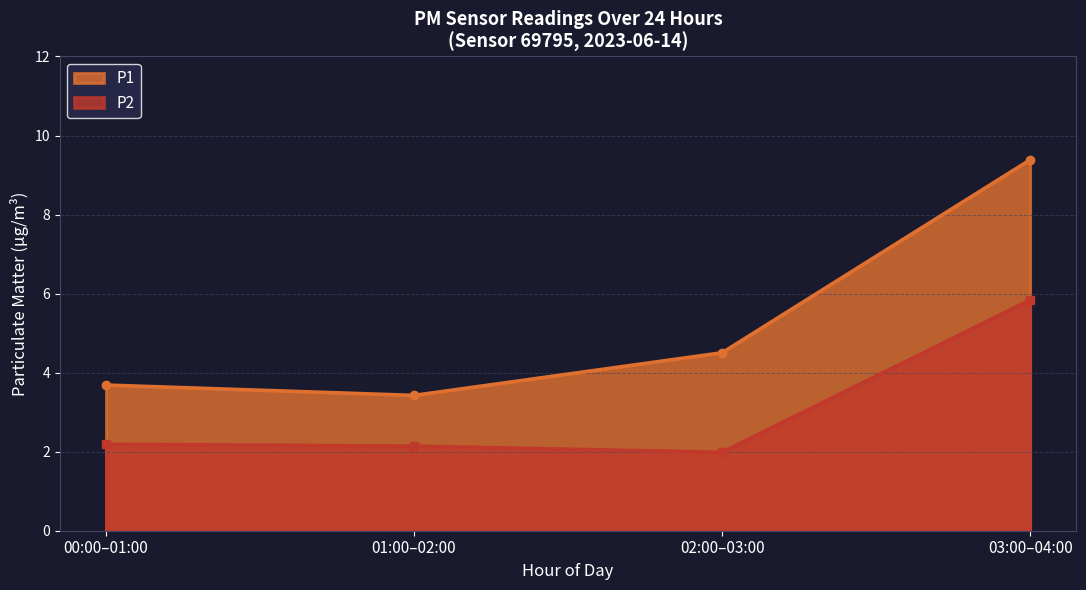

Is it true that P2 equals 1.2 at 05:00?

False